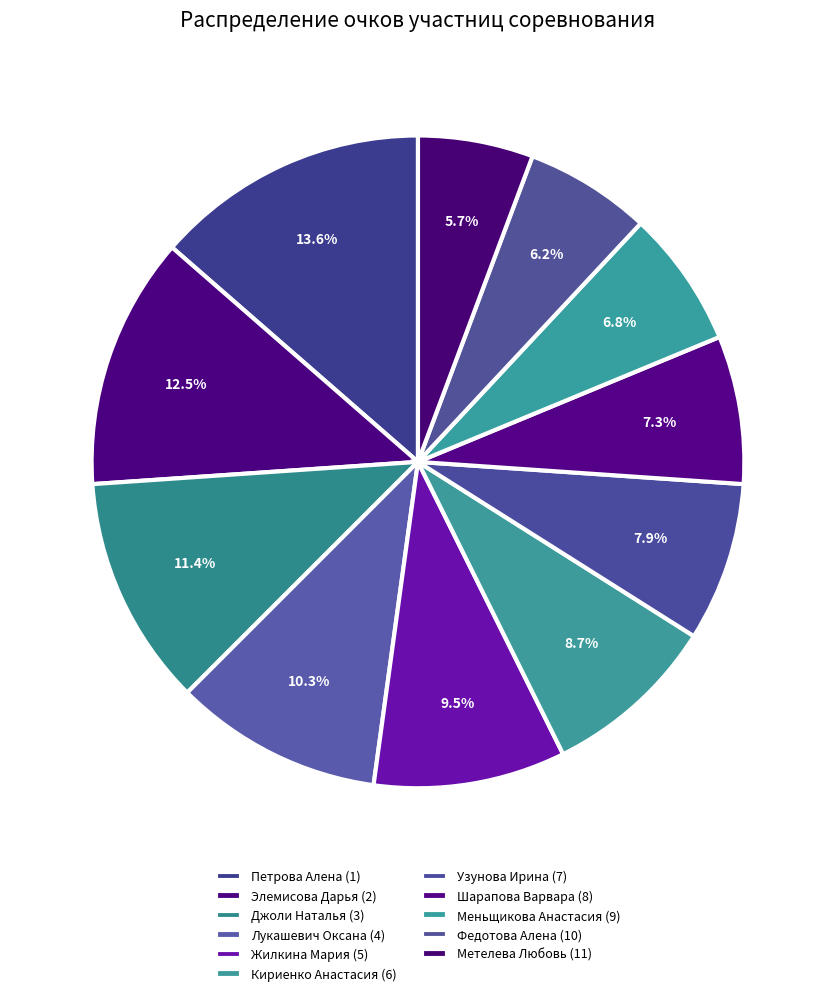

What is the smallest slice in the pie chart?

Метелева Любовь (11)